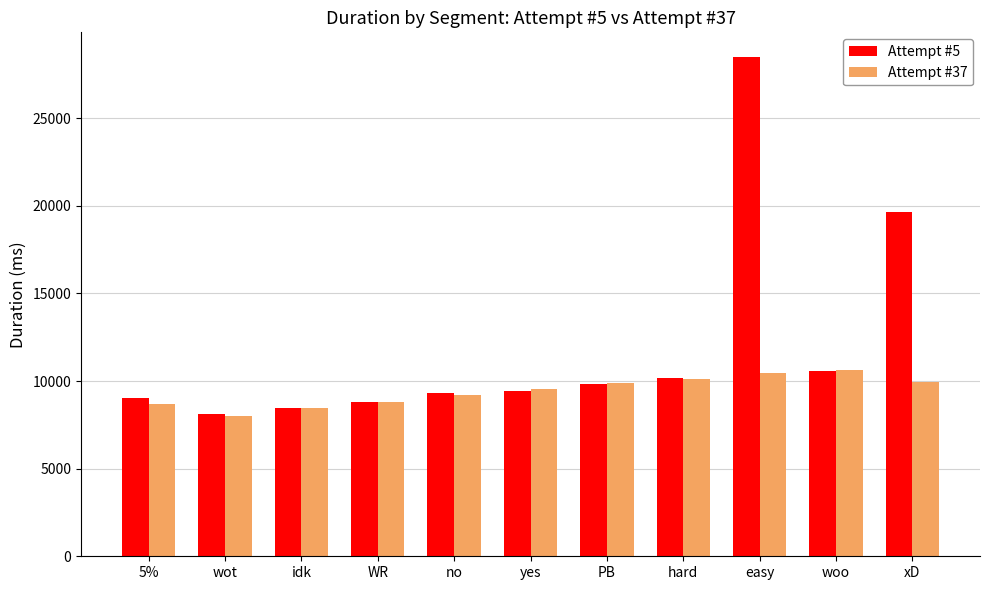

How many bars are there in each group?

2